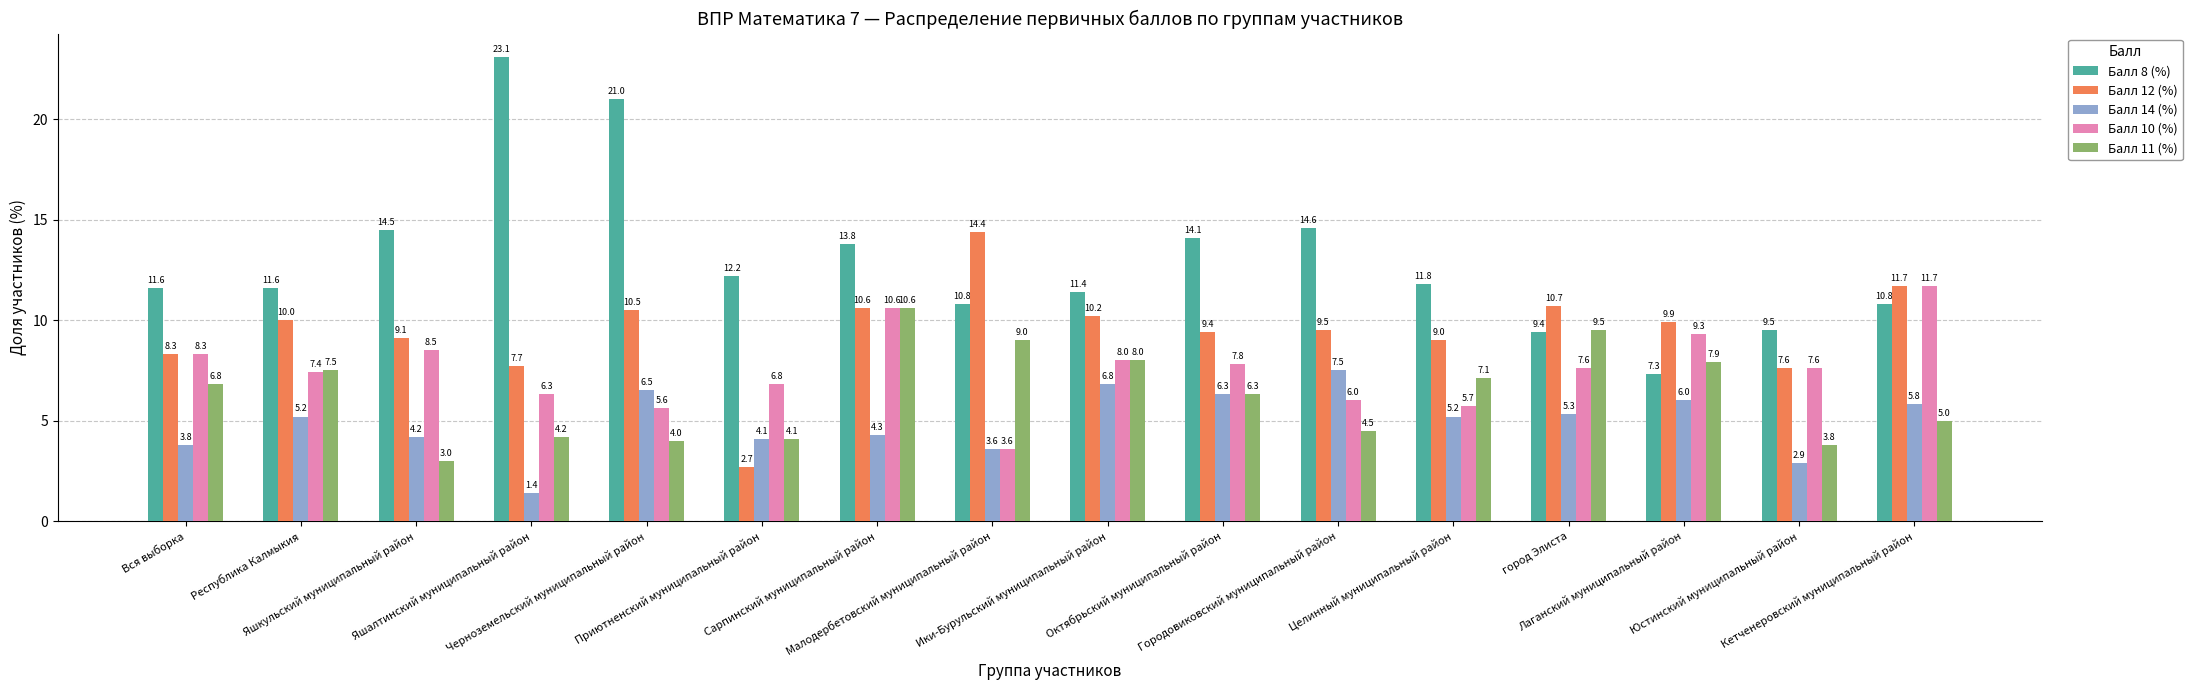

What position from the right is город Элиста?

4